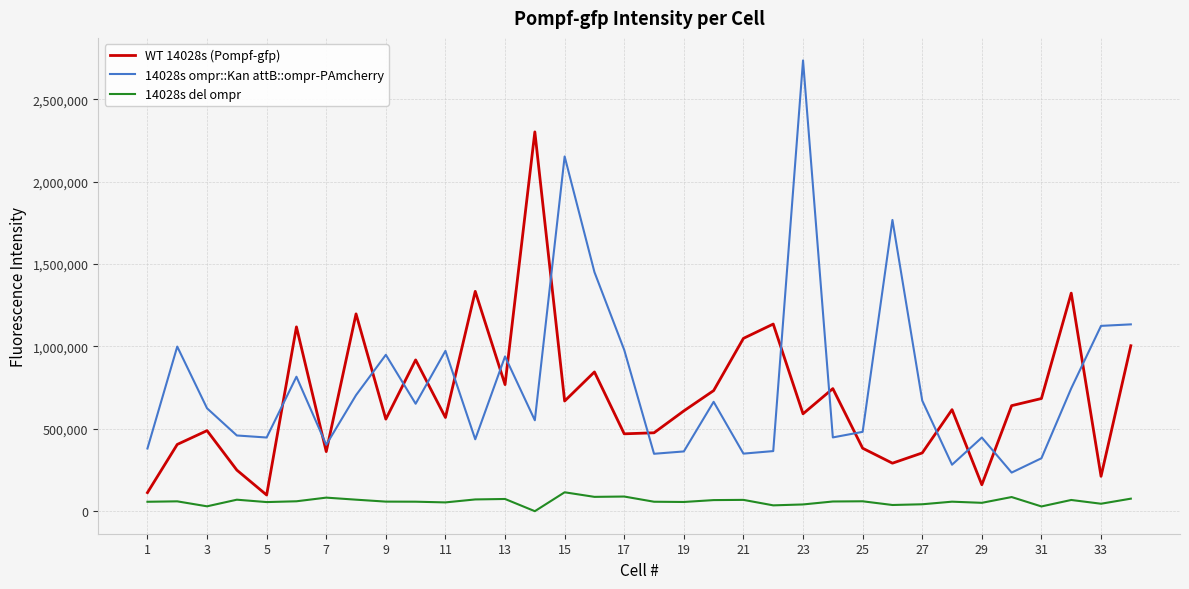

True or false: 14028s ompr::Kan attB::ompr-PAmcherry and 14028s del ompr cross at least once.

False